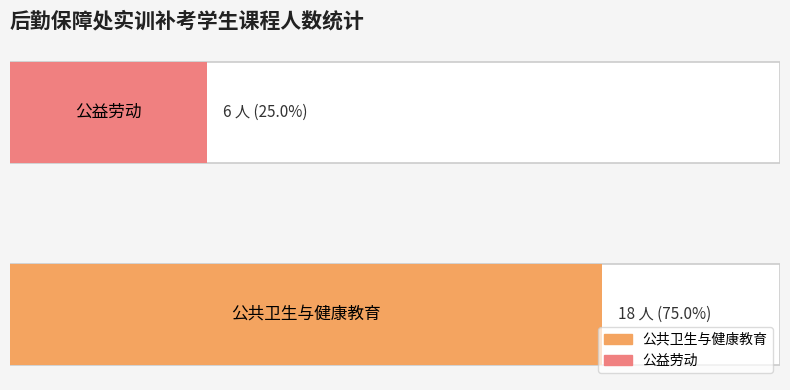

List the labels in order of value, largest first.

公共卫生与健康教育, 公益劳动